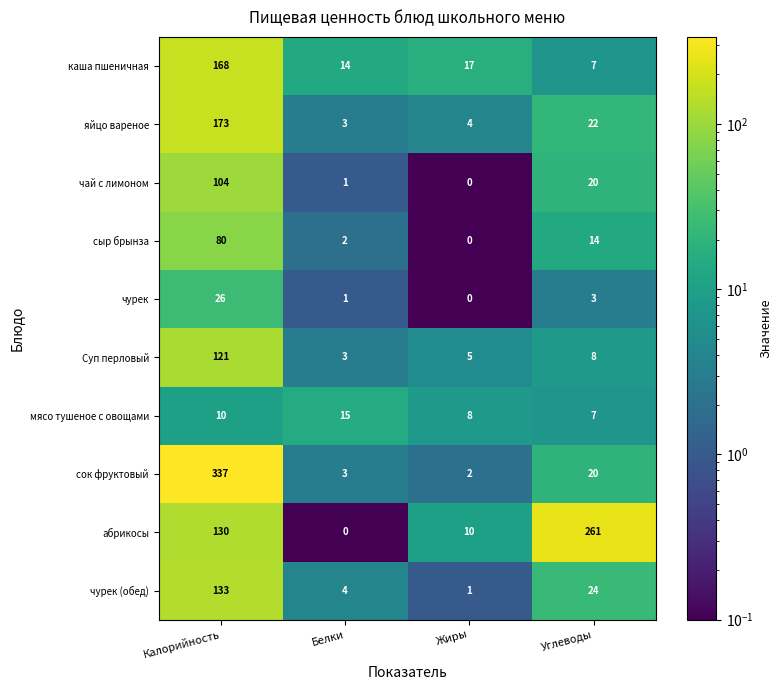

Is it true that мясо тушеное с овощами equals 8 at Жиры?

True